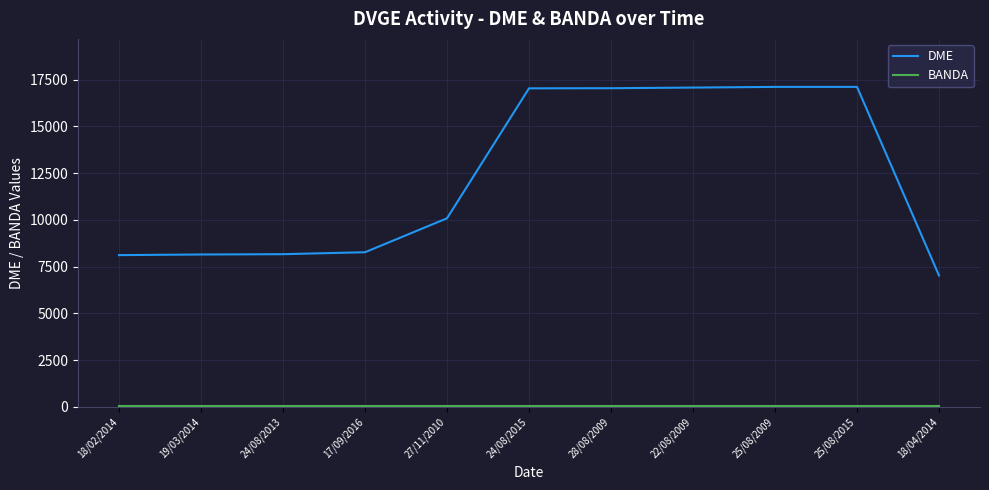

Which series has the largest range (max minus min)?

DME